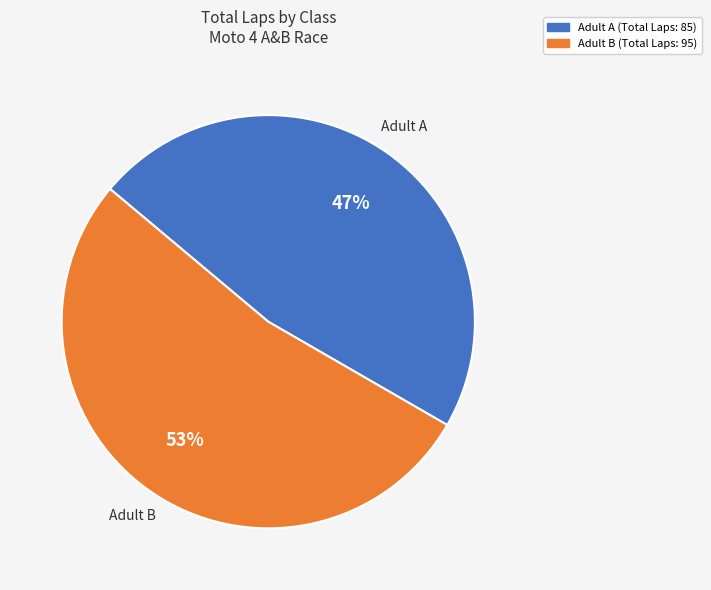

Does Adult B account for over 50% of the chart?

Yes